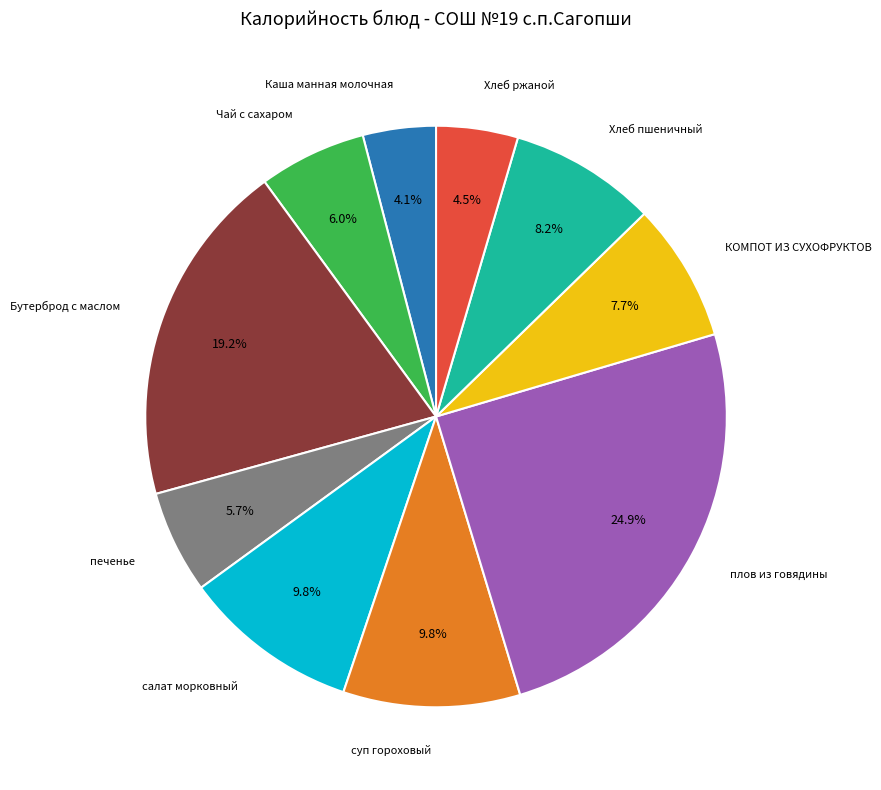

Does any single category account for the majority?

No